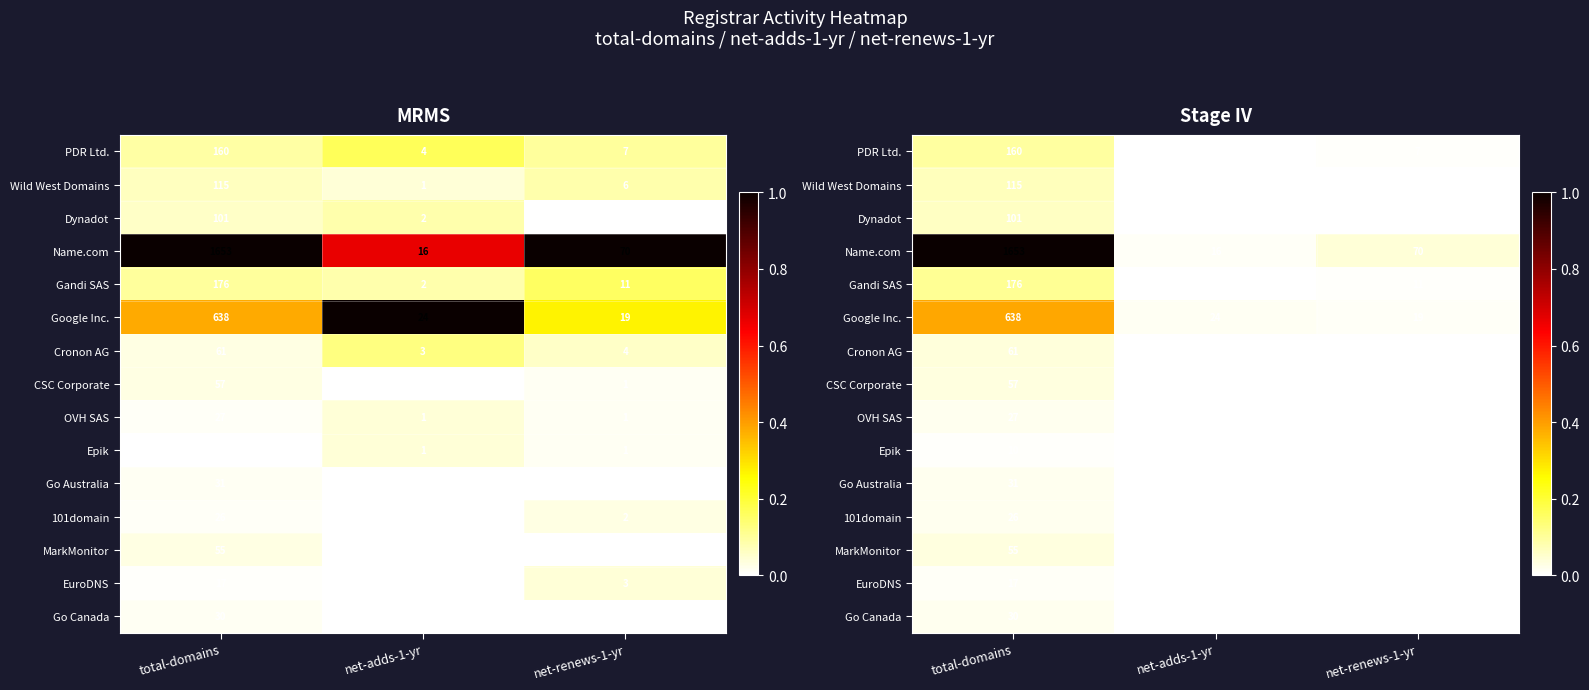

What is the difference between the maximum and second lowest values in the Dynadot series?

0.1